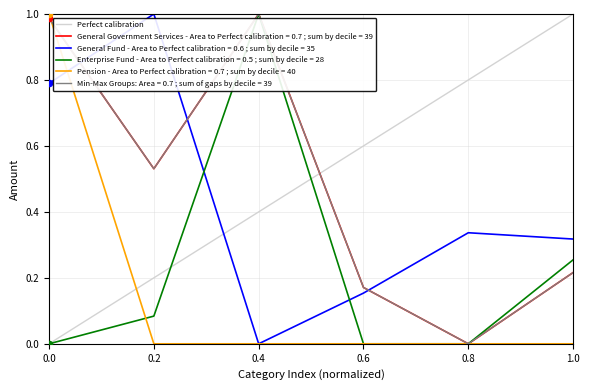

Between 1.0 and 0.0, which is larger?

1.0